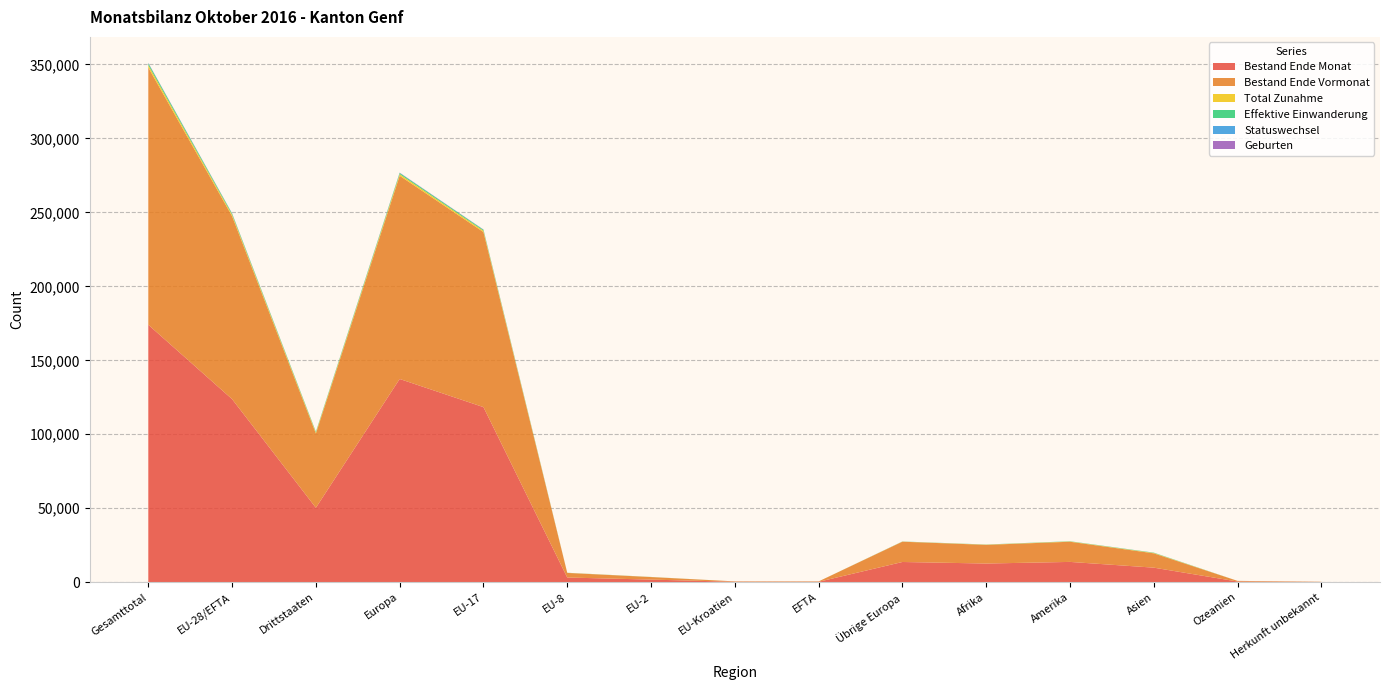

Reading right to left, list all the values displayed in this chart.

Bestand Ende Monat: Herkunft unbekannt=127	Ozeanien=430	Asien=9809	Amerika=13692	Afrika=12599	Übrige Europa=13637	EFTA=255	EU-Kroatien=261	EU-2=1737	EU-8=3139	EU-17=118349	Europa=137378	Drittstaaten=50294	EU-28/EFTA=123741	Gesamttotal=174035
Bestand Ende Vormonat: Herkunft unbekannt=127	Ozeanien=433	Asien=9688	Amerika=13637	Afrika=12616	Übrige Europa=13711	EFTA=257	EU-Kroatien=264	EU-2=1708	EU-8=3108	EU-17=118362	Europa=137410	Drittstaaten=50212	EU-28/EFTA=123699	Gesamttotal=173911
Total Zunahme: Herkunft unbekannt=1	Ozeanien=5	Asien=247	Amerika=180	Afrika=135	Übrige Europa=84	EFTA=2	EU-Kroatien=0	EU-2=44	EU-8=58	EU-17=877	Europa=1065	Drittstaaten=652	EU-28/EFTA=981	Gesamttotal=1633
Effektive Einwanderung: Herkunft unbekannt=1	Ozeanien=4	Asien=190	Amerika=130	Afrika=87	Übrige Europa=65	EFTA=2	EU-Kroatien=0	EU-2=40	EU-8=45	EU-17=645	Europa=797	Drittstaaten=477	EU-28/EFTA=732	Gesamttotal=1209
Statuswechsel: Herkunft unbekannt=0	Ozeanien=0	Asien=25	Amerika=20	Afrika=9	Übrige Europa=6	EFTA=0	EU-Kroatien=0	EU-2=3	EU-8=3	EU-17=71	Europa=83	Drittstaaten=60	EU-28/EFTA=77	Gesamttotal=137
Geburten: Herkunft unbekannt=0	Ozeanien=0	Asien=7	Amerika=9	Afrika=9	Übrige Europa=12	EFTA=0	EU-Kroatien=0	EU-2=1	EU-8=8	EU-17=135	Europa=156	Drittstaaten=37	EU-28/EFTA=144	Gesamttotal=181